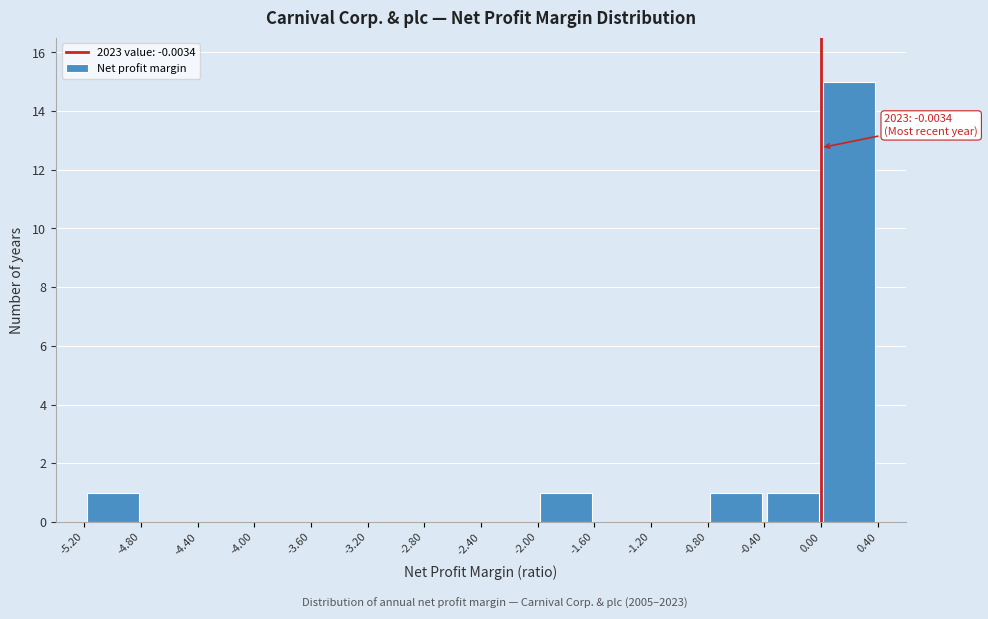

Which range on the x-axis has the tallest bar?

0.00 to 0.40